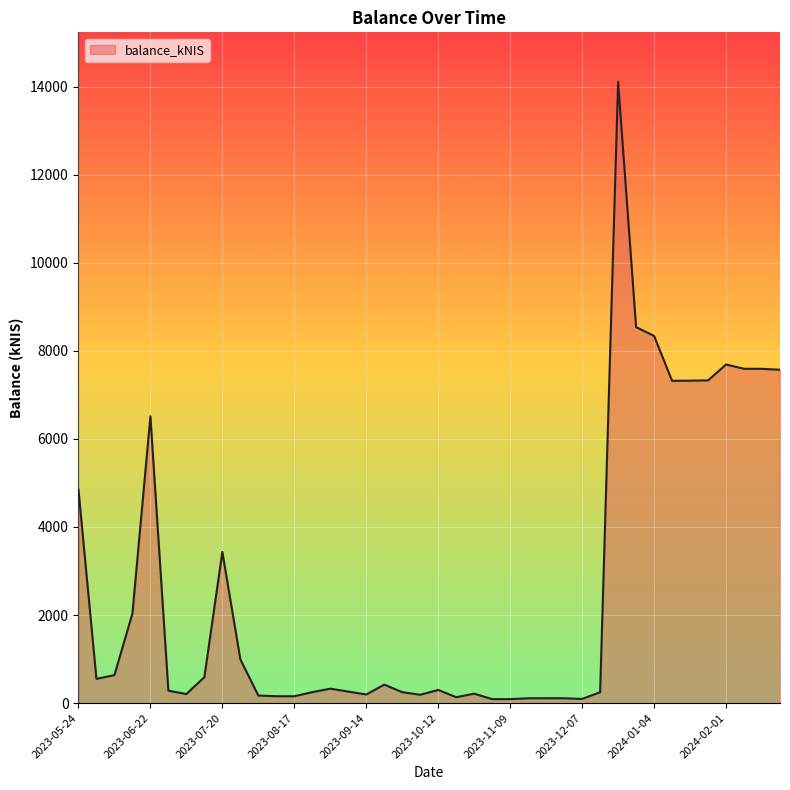

What is the difference between the maximum and minimum values?

14012.6